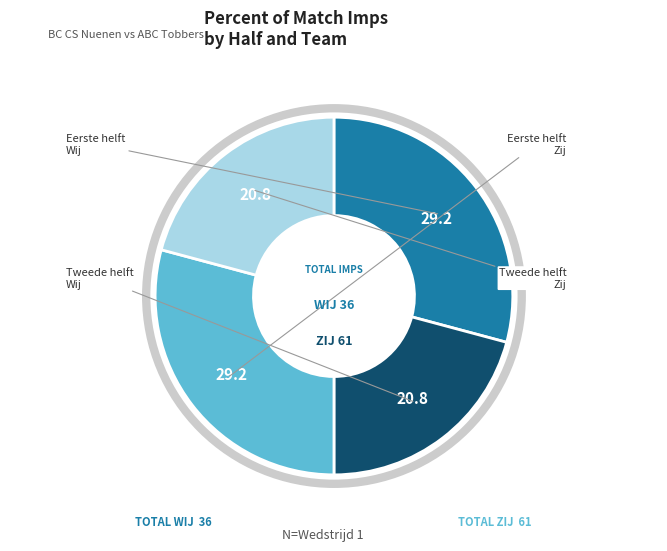

Does any single category account for the majority?

No